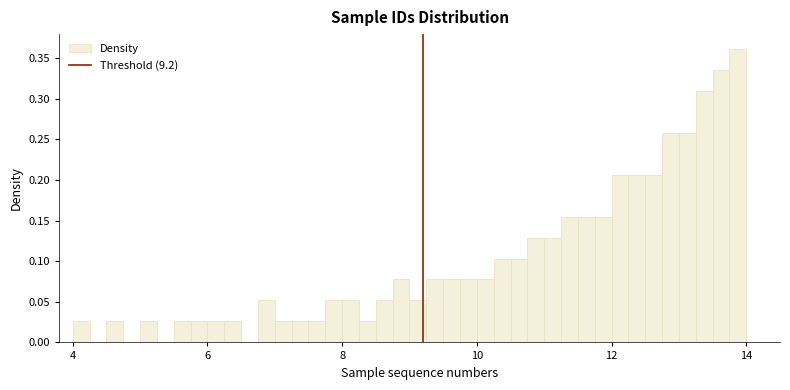

Read against the x-axis, roughly where is the centre of the tallest bar?

13.8